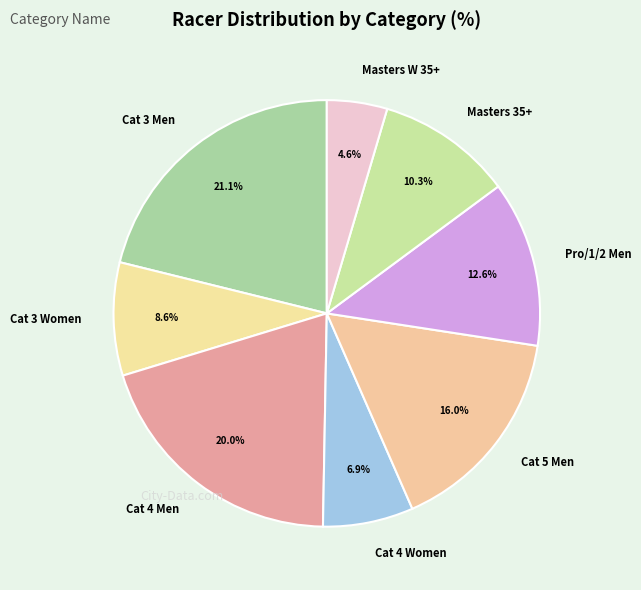

Between Masters 35+ and Cat 4 Women, which is larger?

Masters 35+